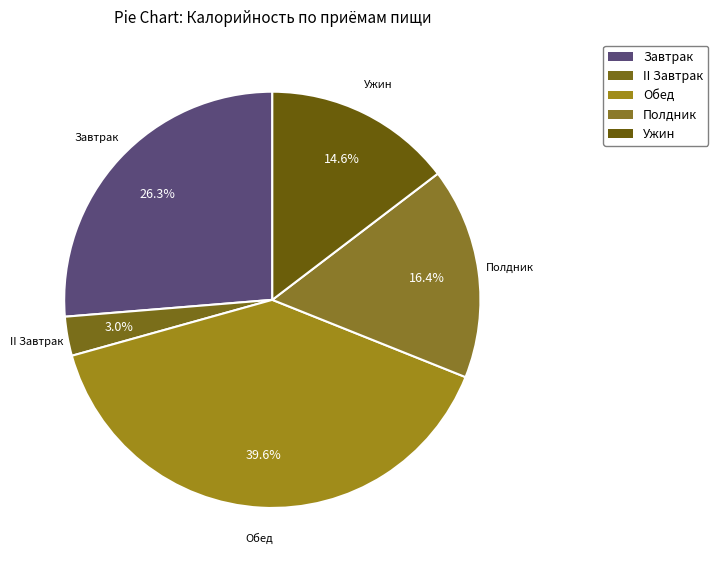

Combined, what portion of the pie is Ужин and Завтрак?

40.9%